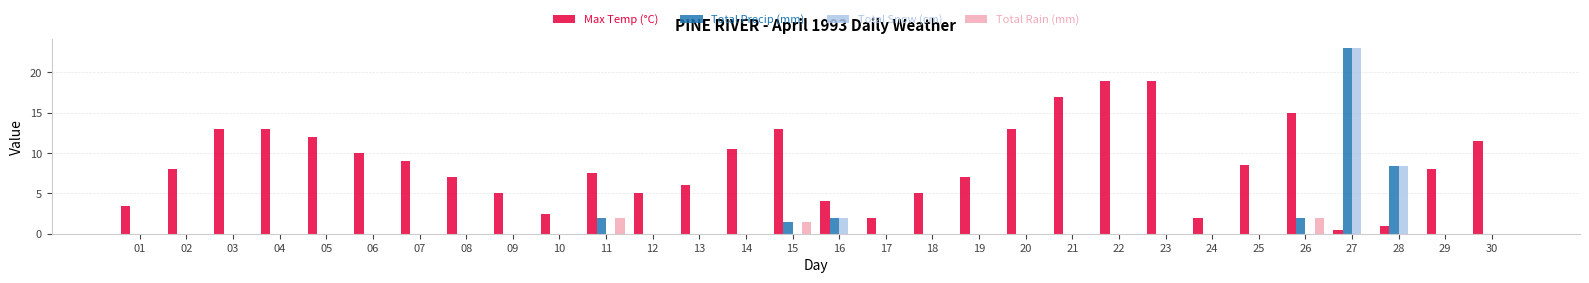

Count the number of data series in this chart.

4